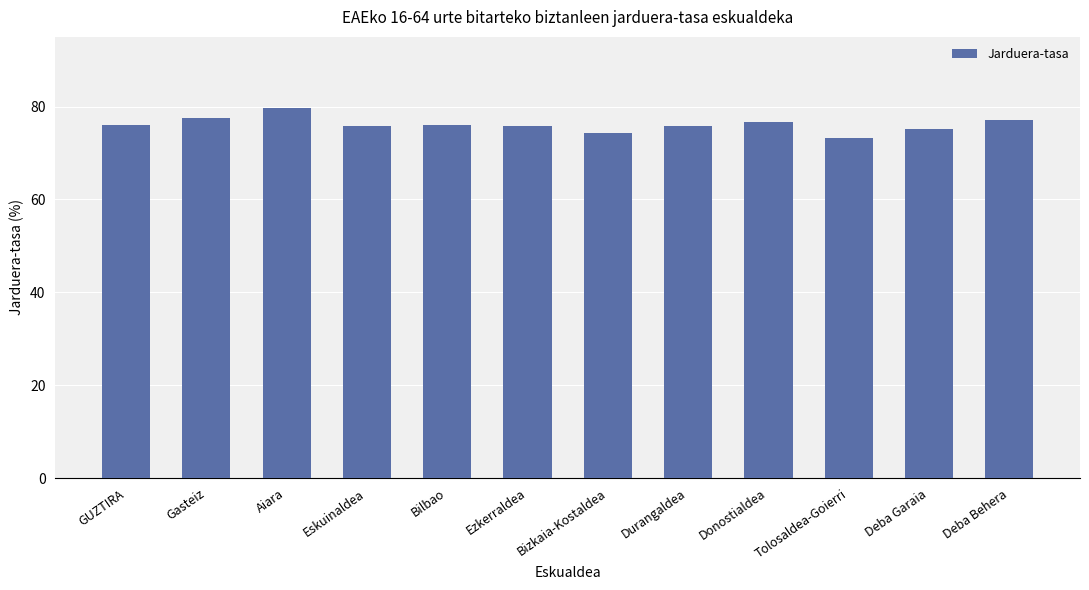

What is the value of the 9th bar from the left?

76.8